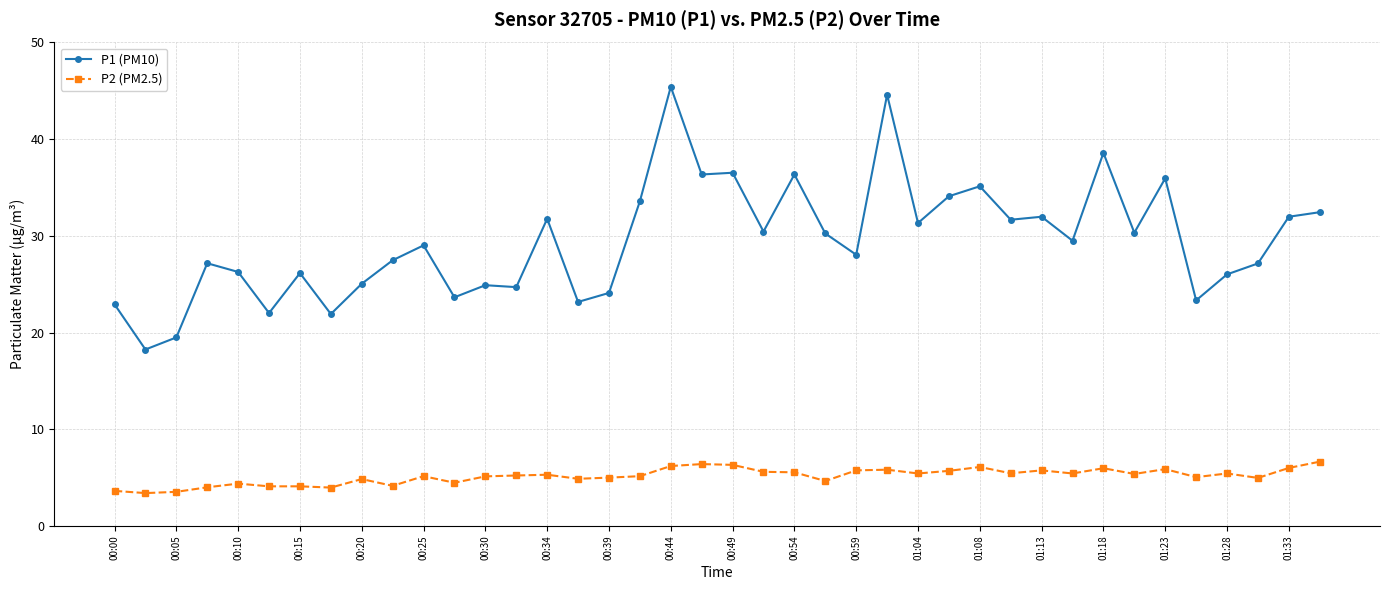

True or false: P2 (PM2.5) and P1 (PM10) cross at least once.

False